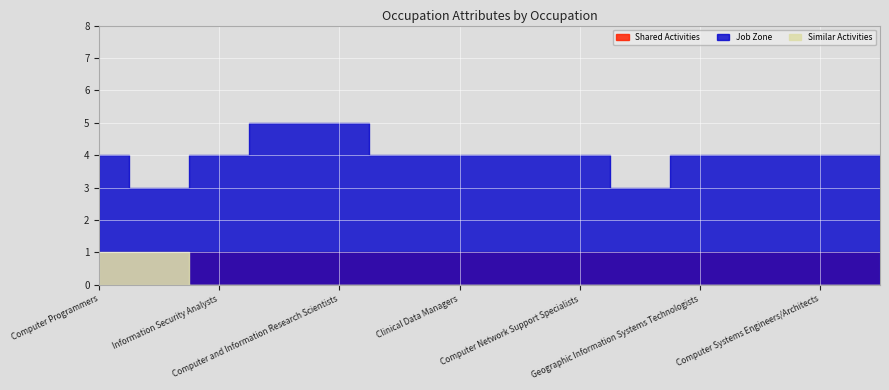

Reading right to left, list all the values displayed in this chart.

Job Zone: Web Administrators=4	Computer Systems Engineers/Architects=4	Network and Computer Systems Administrators=4	Geographic Information Systems Technologists=4	Computer Systems Analysts=3	Computer Network Support Specialists=4	Database Administrators=4	Clinical Data Managers=4	Health Informatics Specialists=4	Computer and Information Research Scientists=5	Biostatisticians=5	Information Security Analysts=4	Computer User Support Specialists=3	Computer Programmers=4
Similar Activities: Web Administrators=0	Computer Systems Engineers/Architects=0	Network and Computer Systems Administrators=0	Geographic Information Systems Technologists=0	Computer Systems Analysts=0	Computer Network Support Specialists=0	Database Administrators=0	Clinical Data Managers=0	Health Informatics Specialists=0	Computer and Information Research Scientists=0	Biostatisticians=0	Information Security Analysts=0	Computer User Support Specialists=1	Computer Programmers=1
Shared Activities: Web Administrators=1	Computer Systems Engineers/Architects=1	Network and Computer Systems Administrators=1	Geographic Information Systems Technologists=1	Computer Systems Analysts=1	Computer Network Support Specialists=1	Database Administrators=1	Clinical Data Managers=1	Health Informatics Specialists=1	Computer and Information Research Scientists=1	Biostatisticians=1	Information Security Analysts=1	Computer User Support Specialists=1	Computer Programmers=1